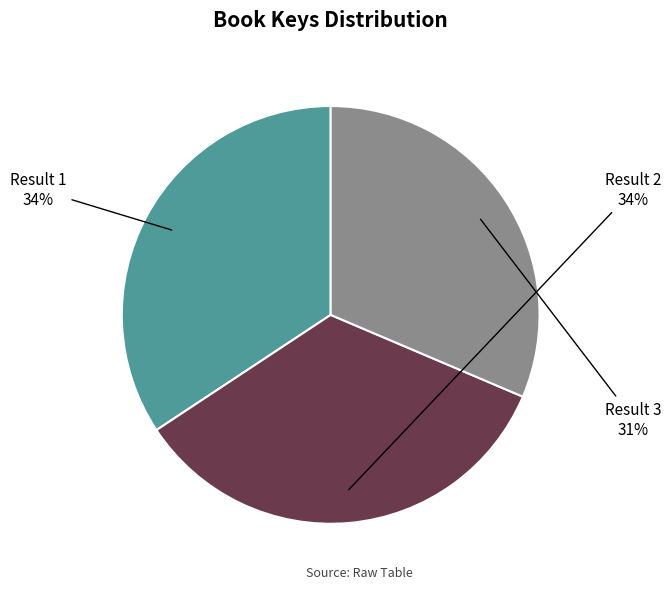

Approximately how many times larger is the value at Result 3 compared to Result 1?

0.9